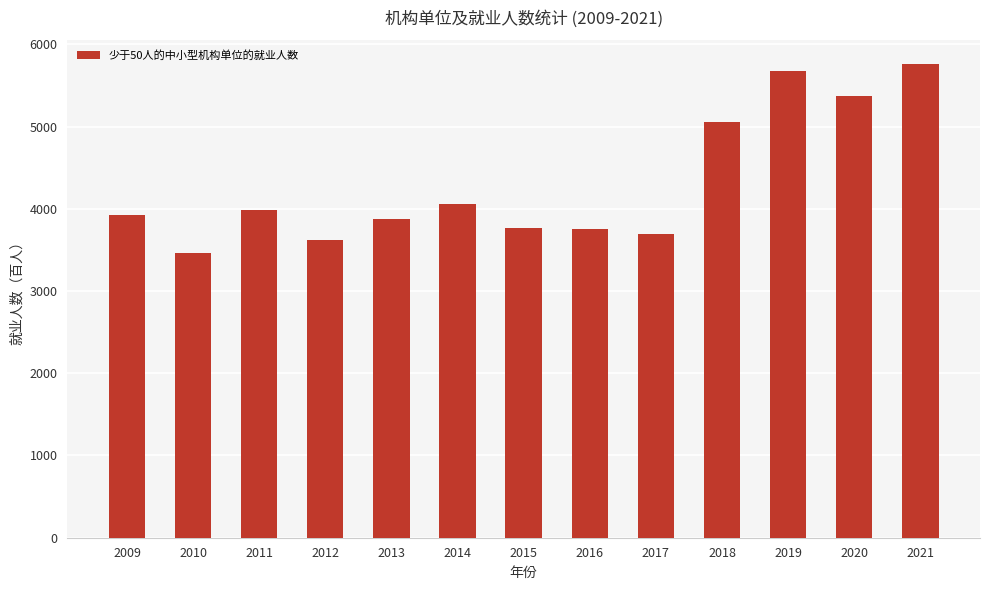

Which has a higher value, 2009 or 2018?

2018